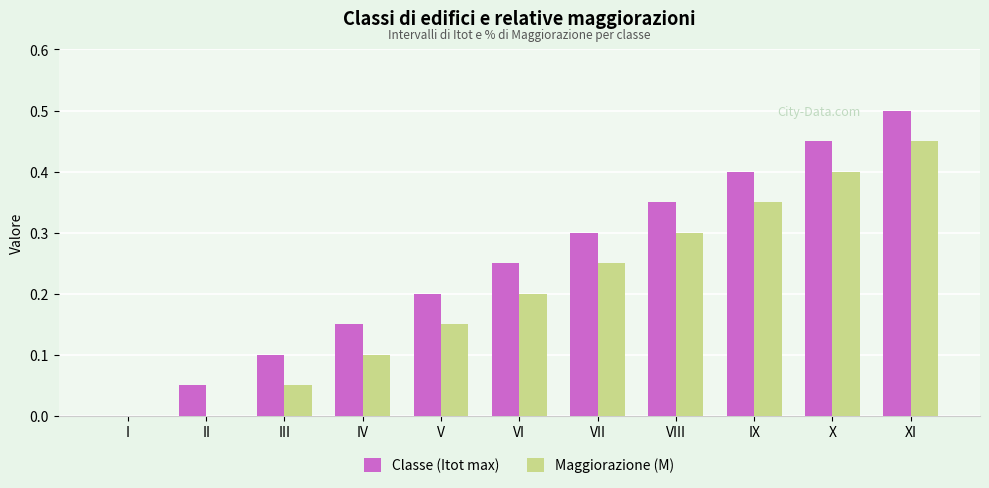

The Maggiorazione (M) series shows 0.1 at III. True or false?

True